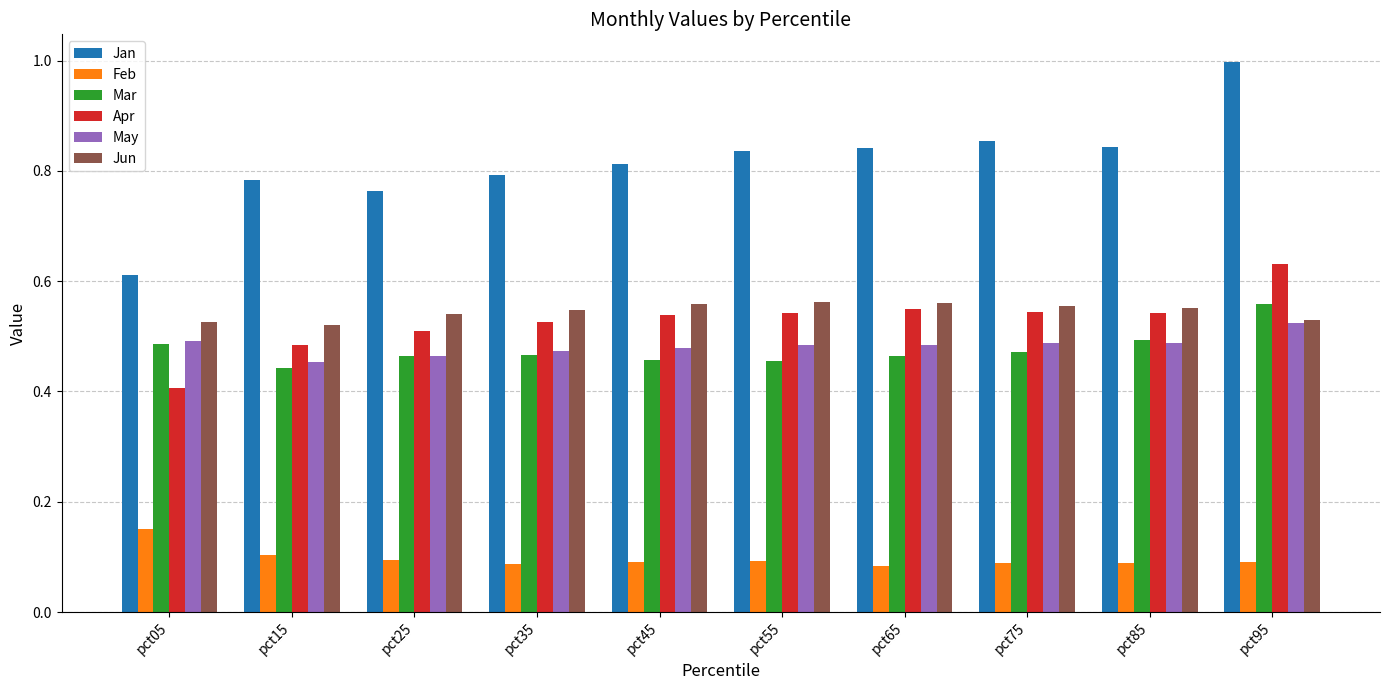

The value of Jun at pct95 is 0.5. True or false?

True